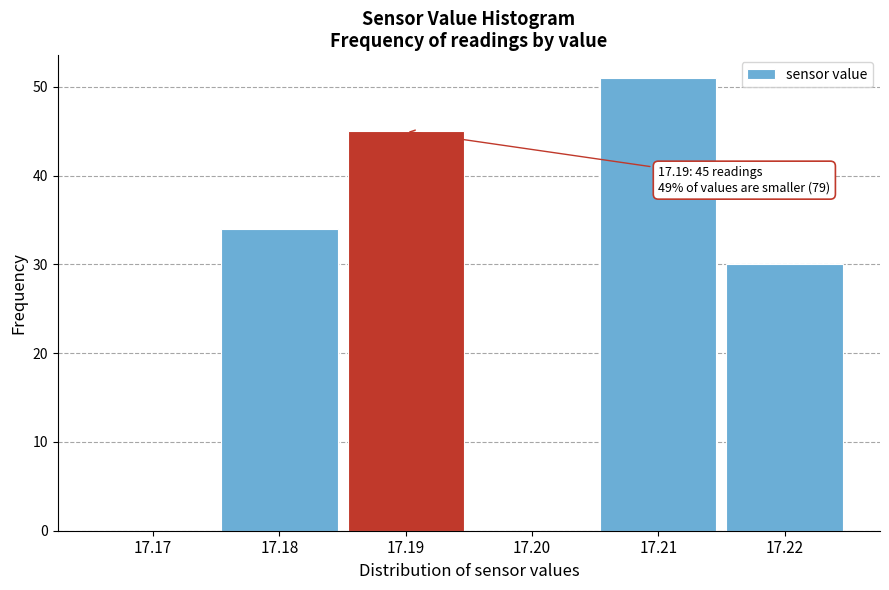

Which range on the x-axis has the tallest bar?

17.205 to 17.215